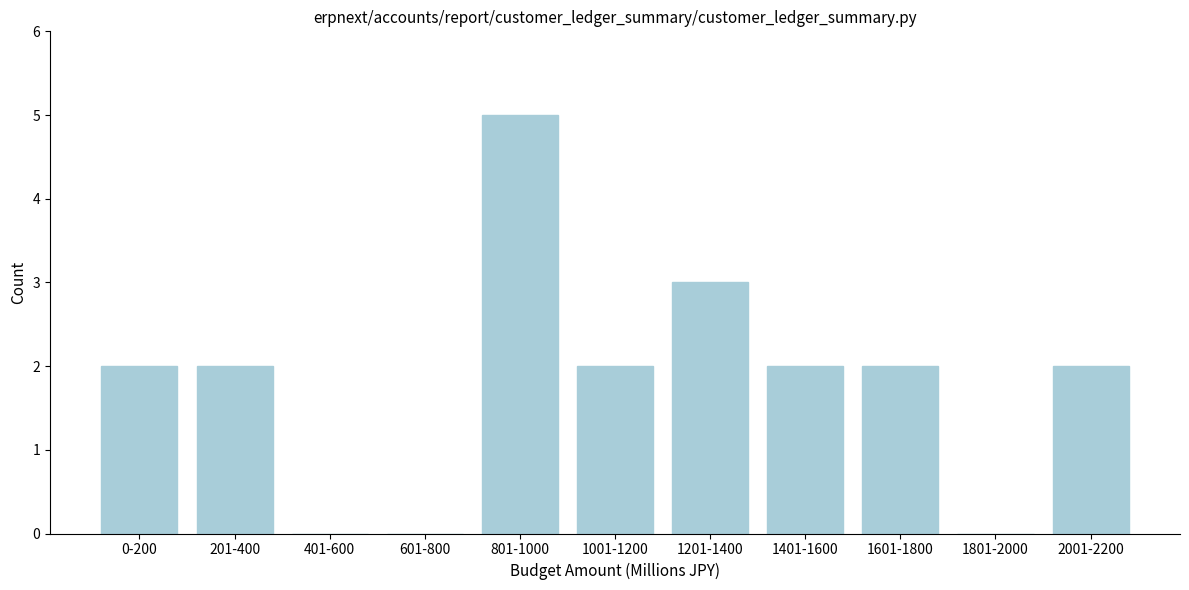

Reading left to right, extract all data points from this chart.

0-200=2	201-400=2	401-600=0	601-800=0	801-1000=5	1001-1200=2	1201-1400=3	1401-1600=2	1601-1800=2	1801-2000=0	2001-2200=2